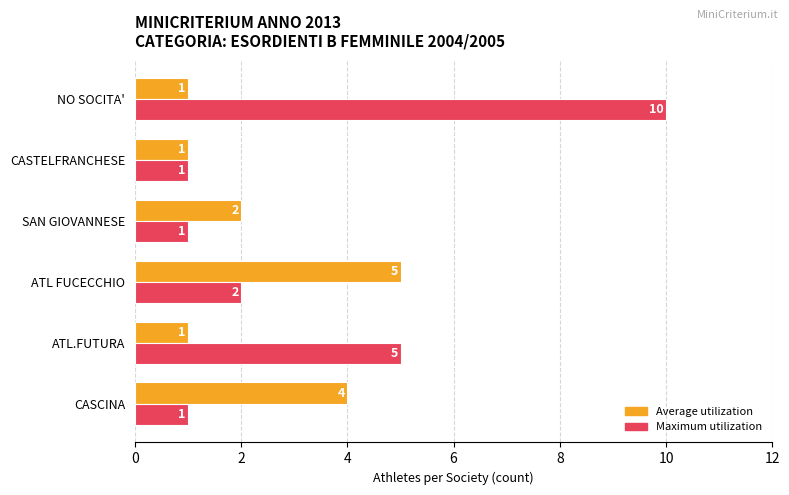

Count the Maximum utilization values in the range 1 to 5.

5